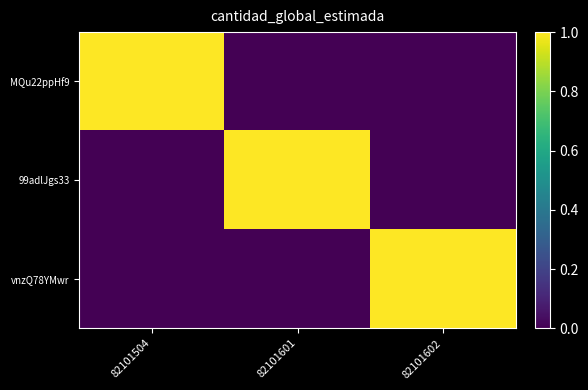

Reading right to left, list all the values displayed in this chart.

MQu22ppHf9: 82101602=0	82101601=0	82101504=1
99adlJgs33: 82101602=0	82101601=1	82101504=0
vnzQ78YMwr: 82101602=1	82101601=0	82101504=0